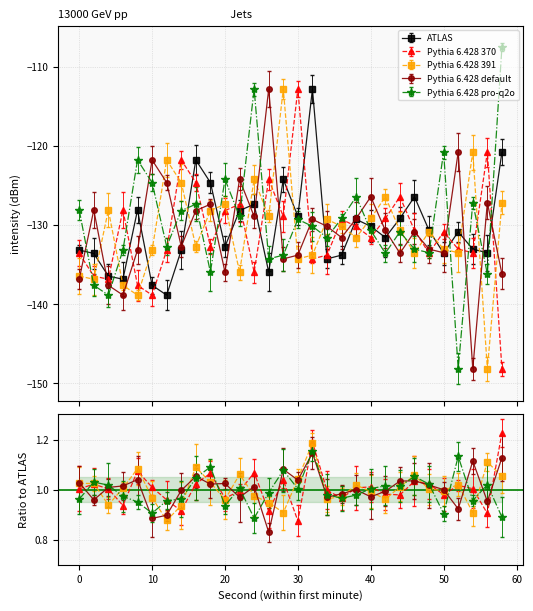

How many interior local valleys does the Pythia 6.428 pro-q2o series have?

10